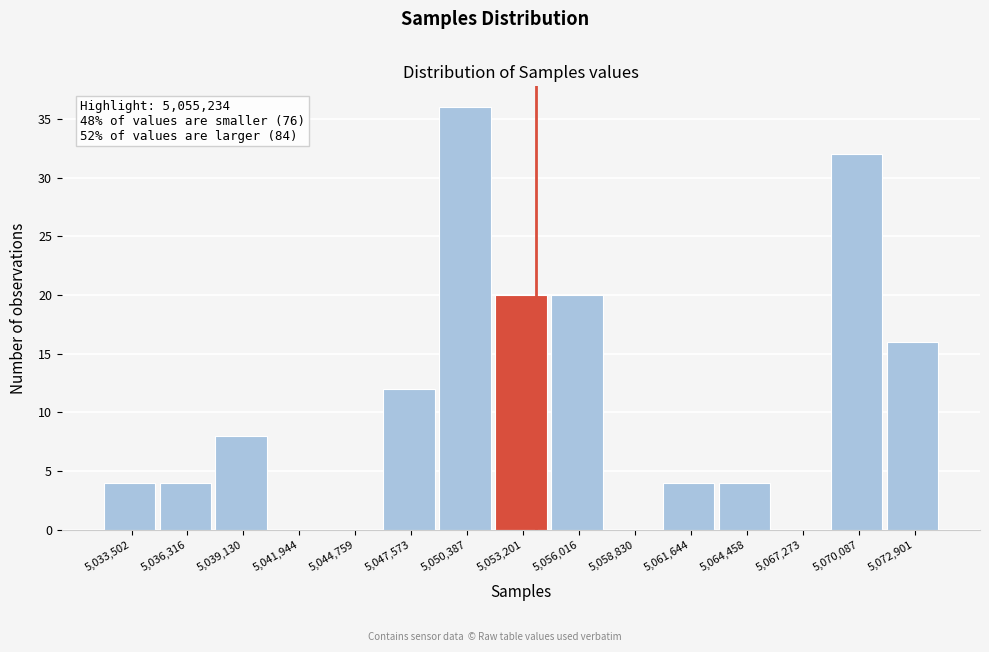

Reading left to right, what are all the values shown in this chart?

5,033,502=4	5,036,316=4	5,039,130=8	5,041,944=0	5,044,759=0	5,047,573=12	5,050,387=36	5,053,201=20	5,056,016=20	5,058,830=0	5,061,644=4	5,064,458=4	5,067,273=0	5,070,087=32	5,072,901=16